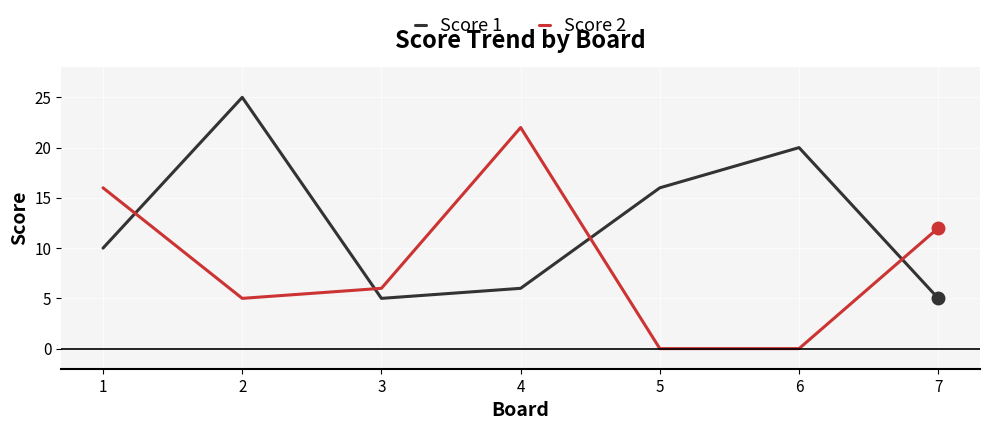

Where is Score 1 nearest to the value 15?

5